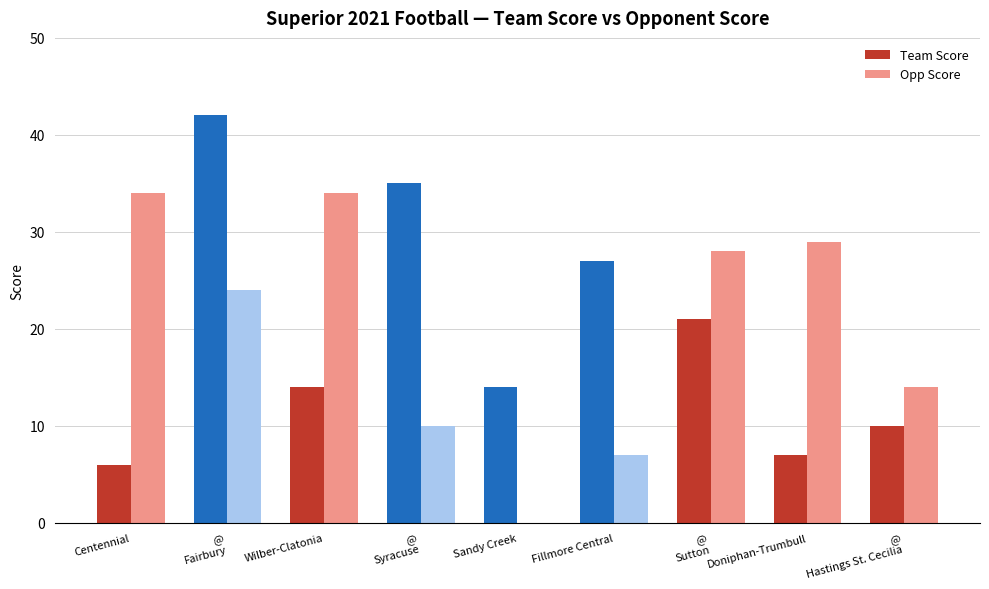

What is the sum of all Team Score values?

176